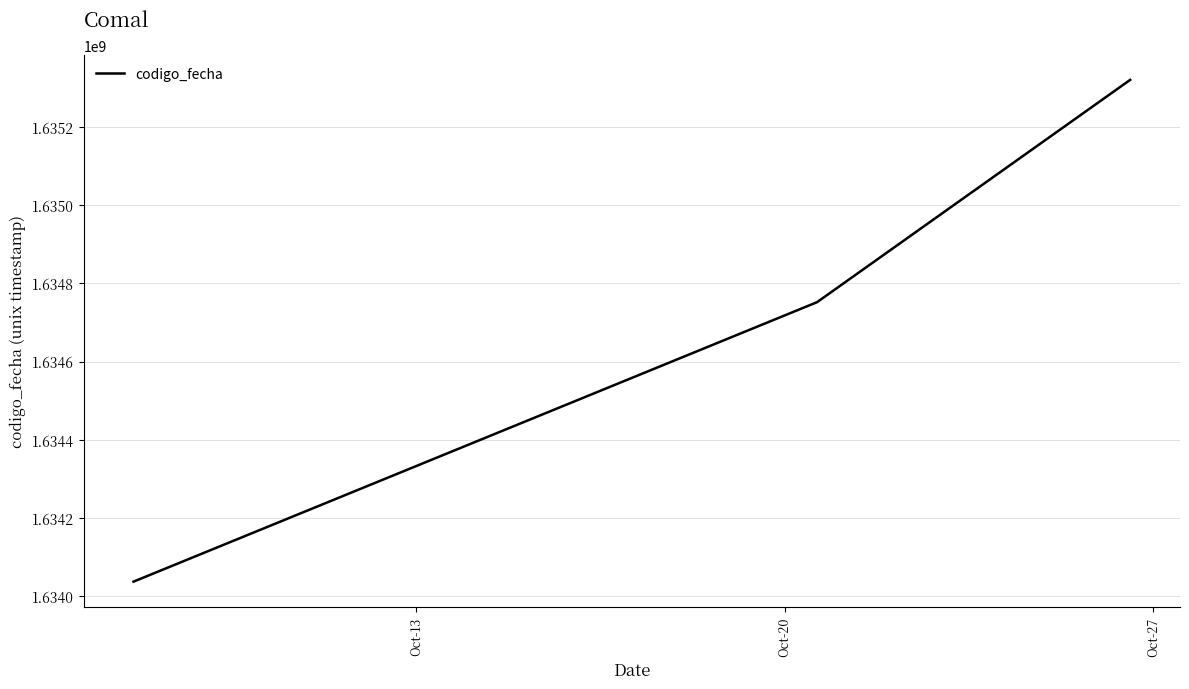

Reading right to left, what are all the values shown in this chart?

1635321472	1634751983	1634036204